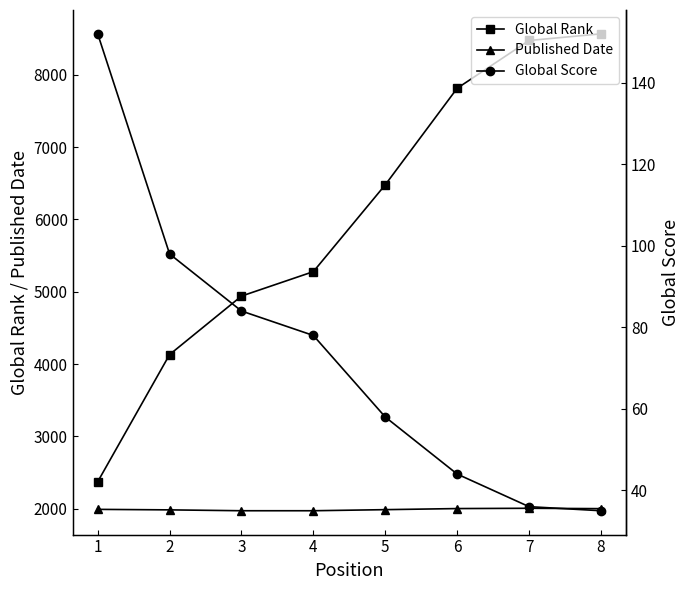

How many lines are shown in the chart?

3